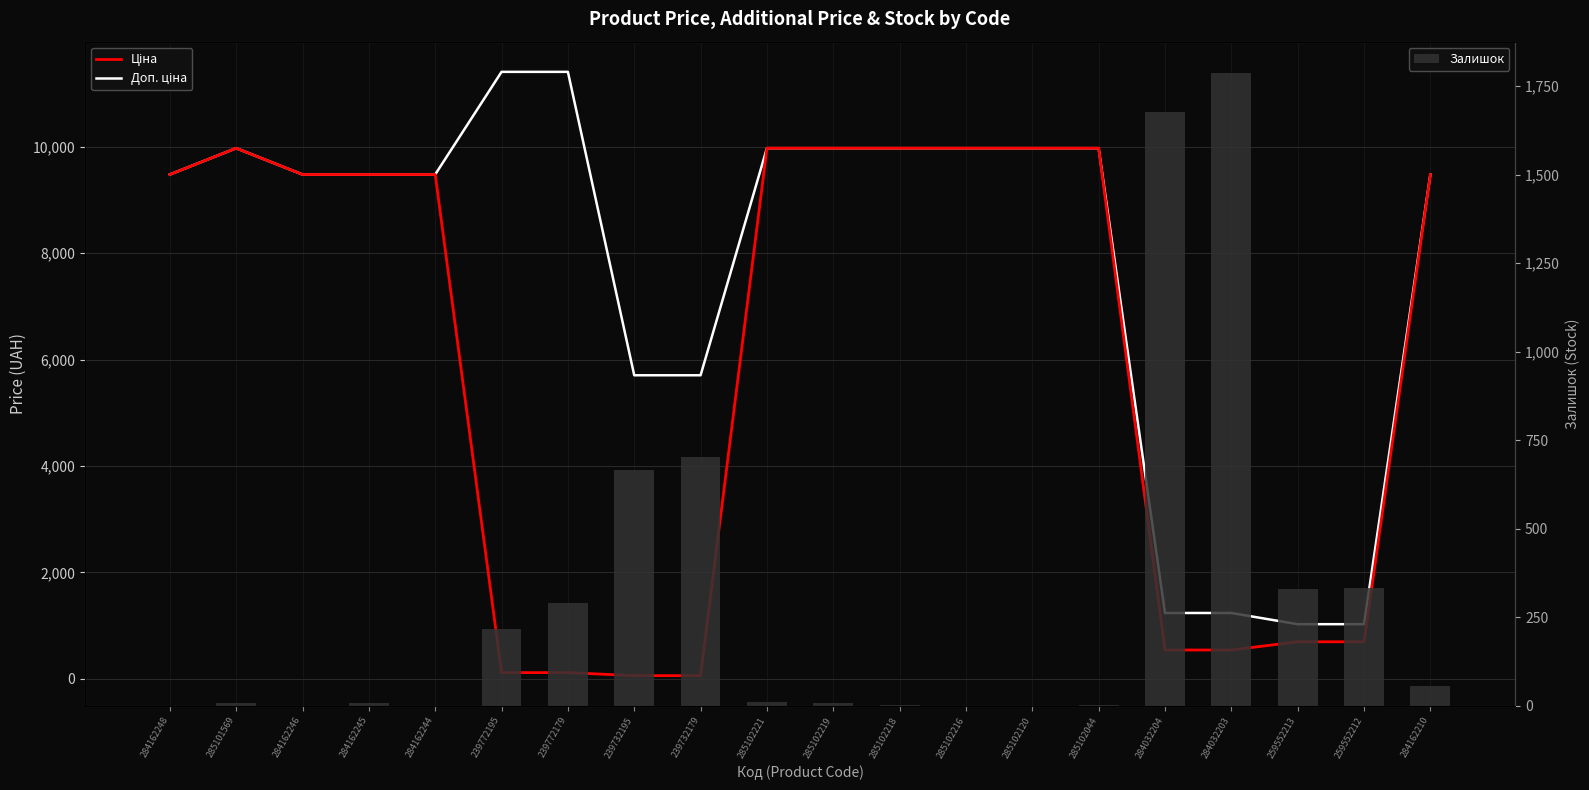

True or false: Ціна has a value of 9975.0 at 285102218.

True